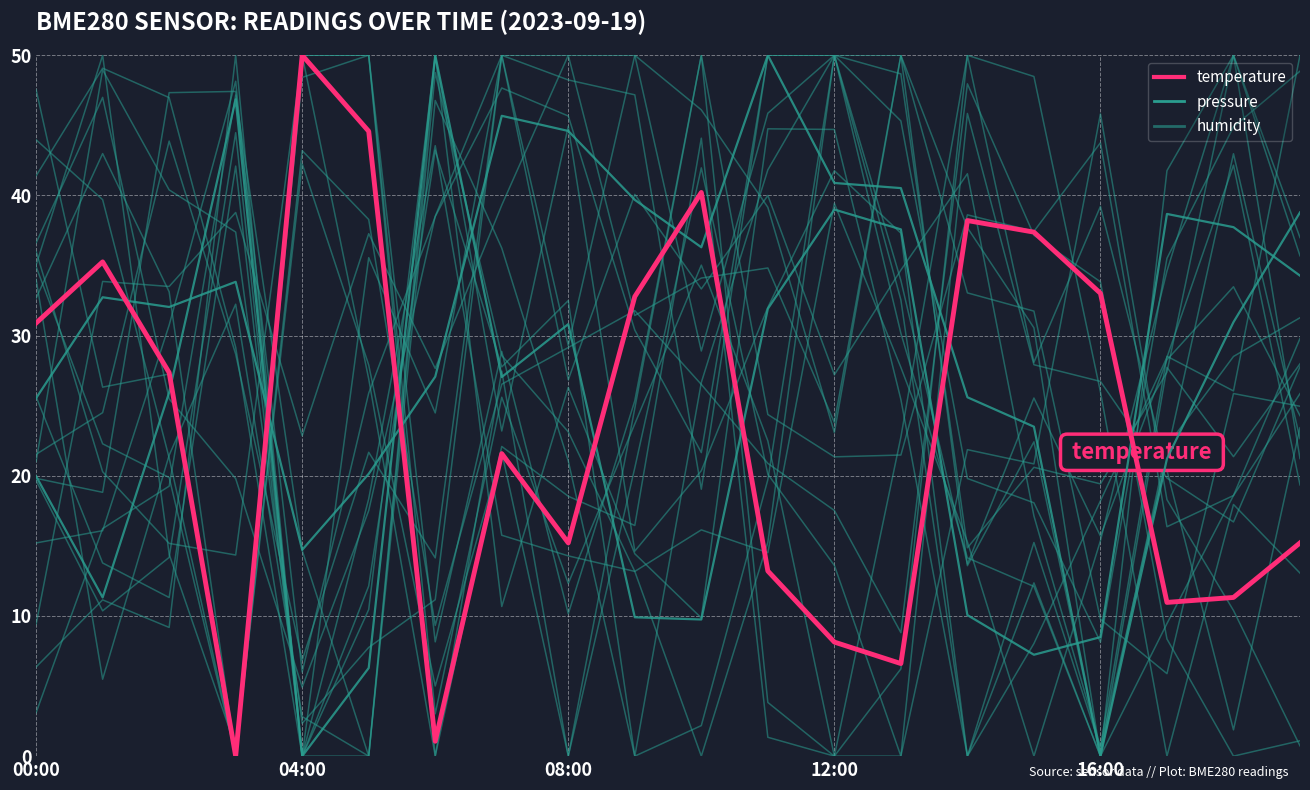

At 19, list the series in order from largest to smallest.

pressure, humidity, temperature